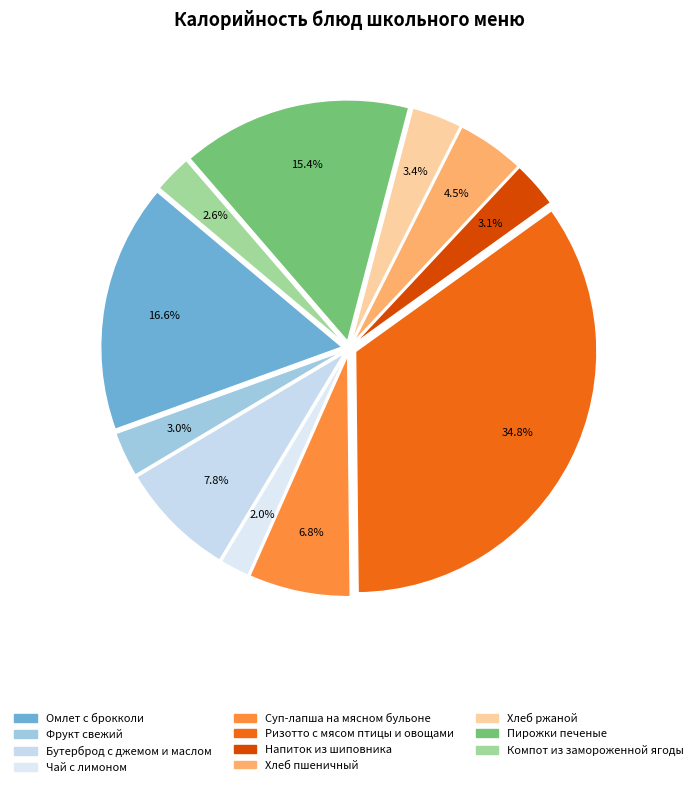

Does Хлеб ржаной account for over 50% of the chart?

No